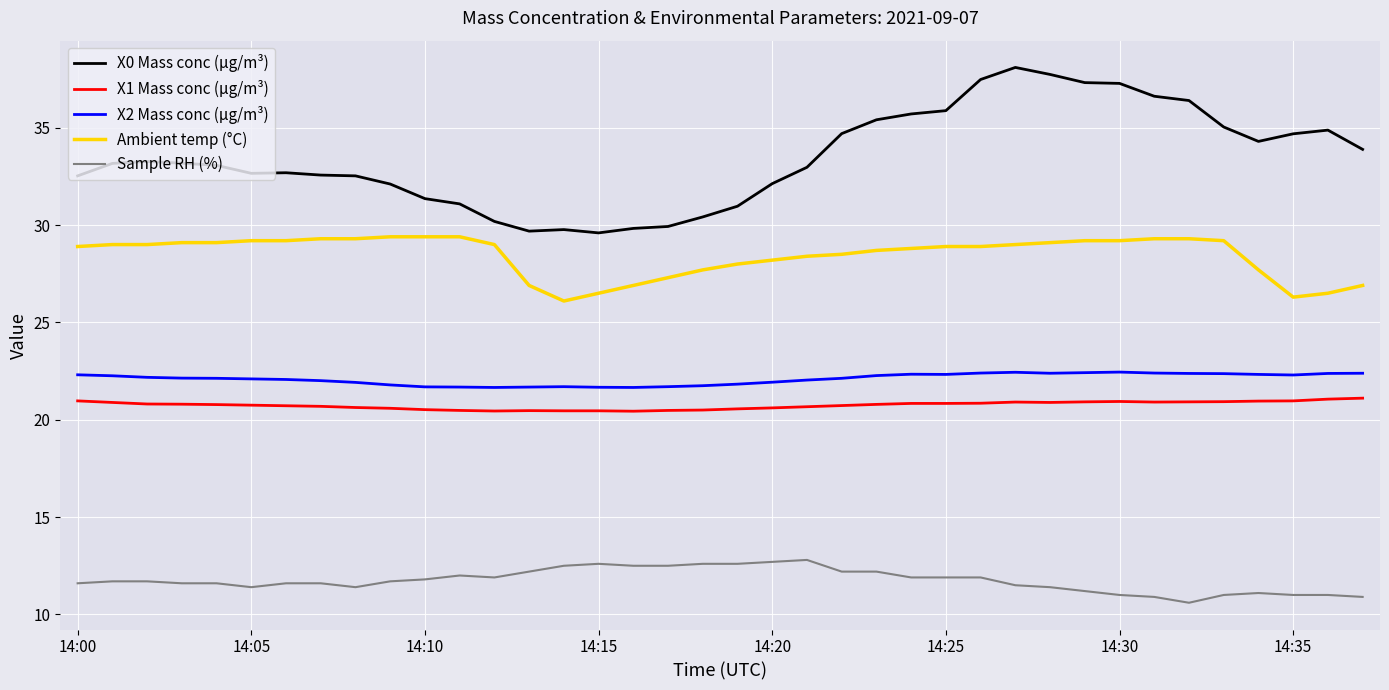

What is the minimum value shown in the chart?

10.6